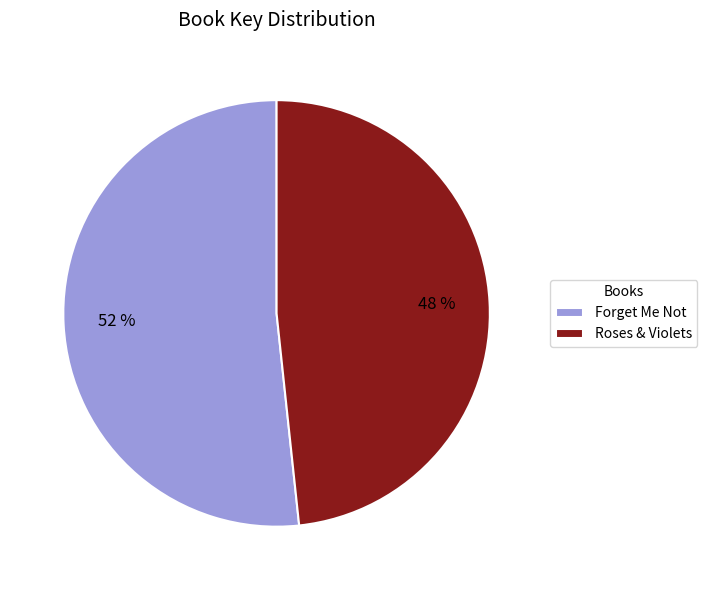

Which slice is the largest?

Forget Me Not